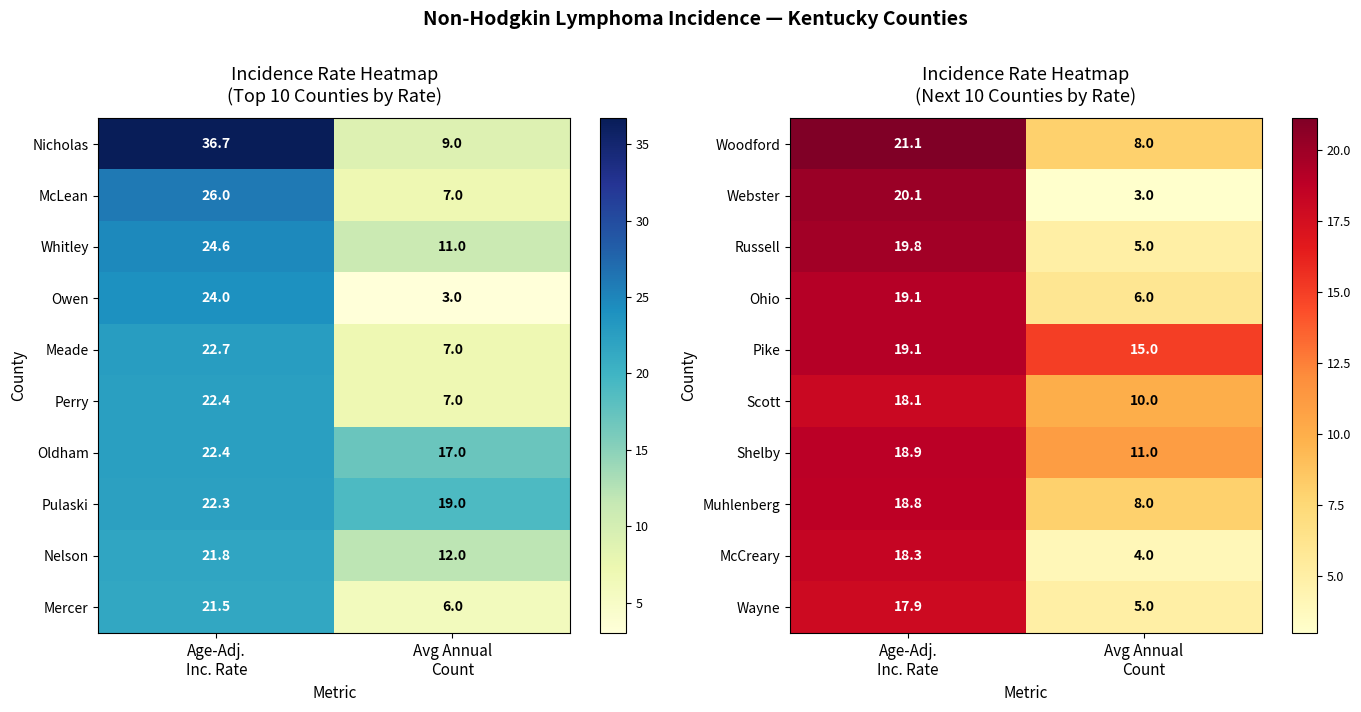

What is the average value of the Ohio series?

12.6